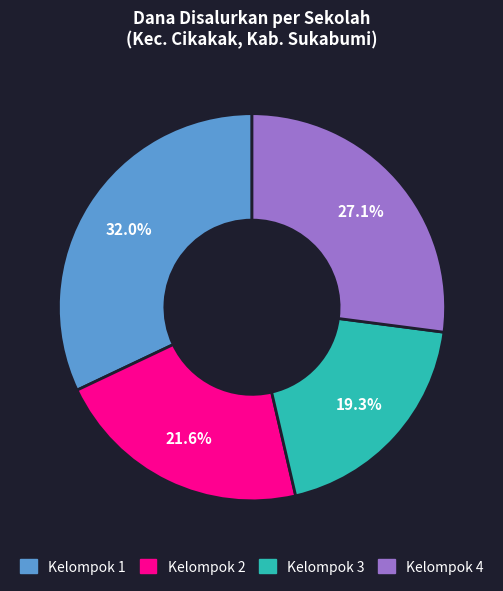

Is there any slice that represents more than half of the pie?

No